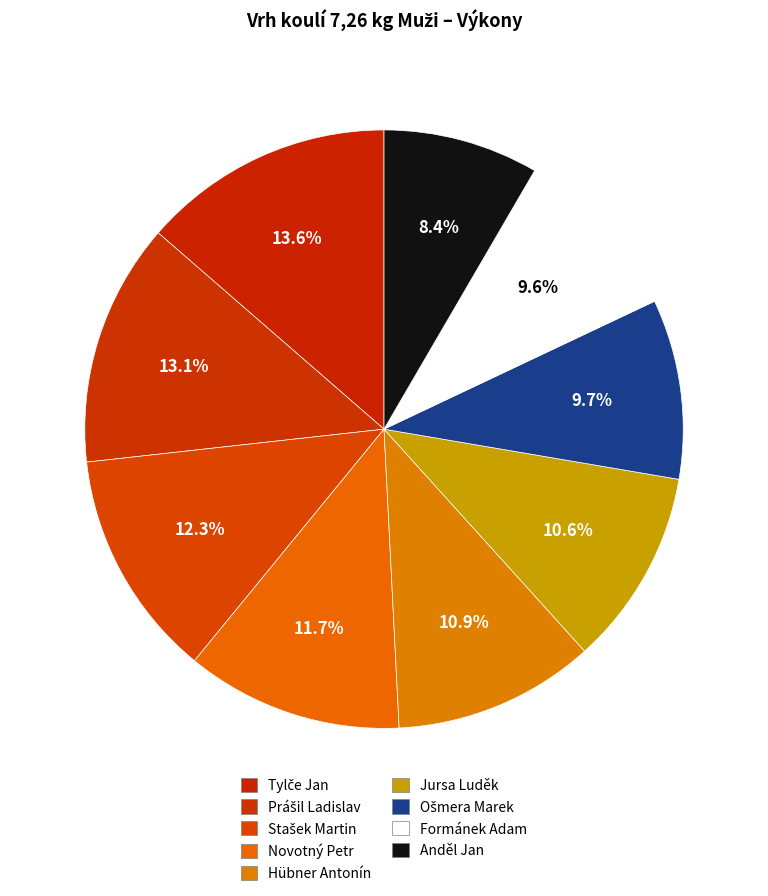

How many slices are in this pie chart?

9